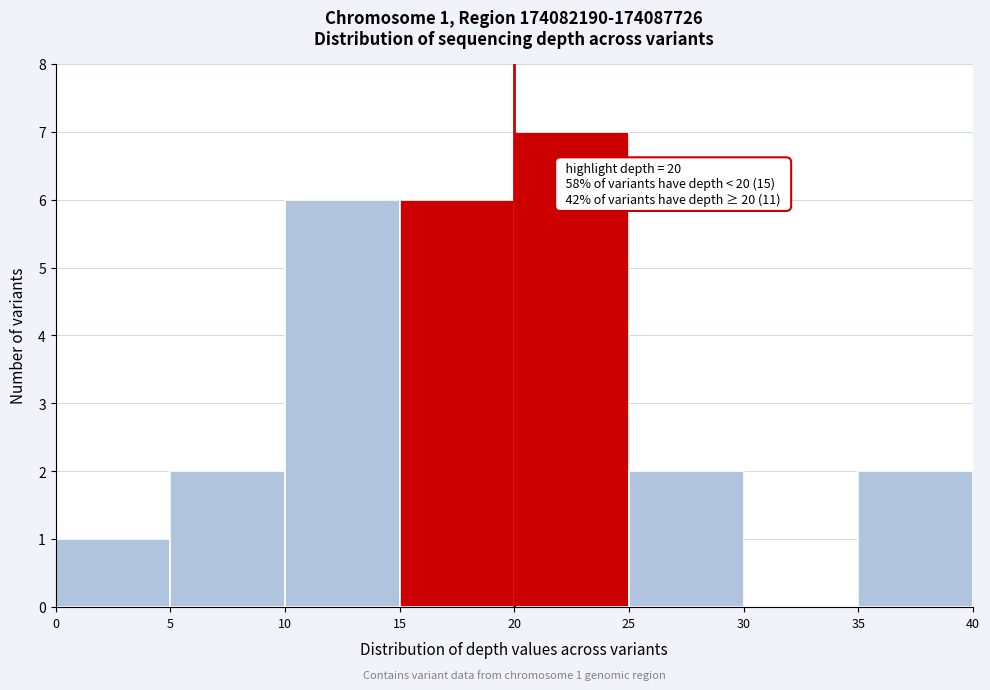

Which range on the x-axis has the tallest bar?

20 to 25